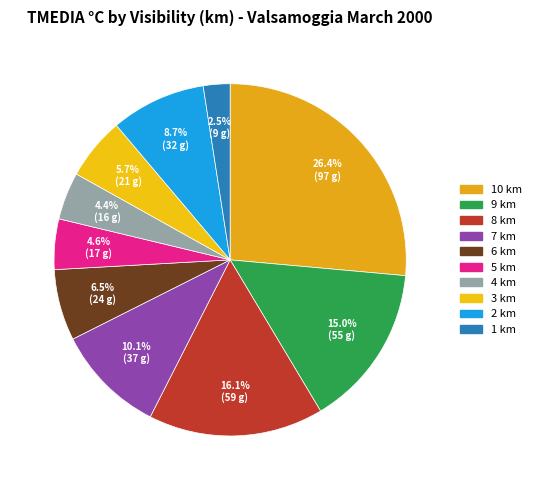

Which slice is the largest?

10 km